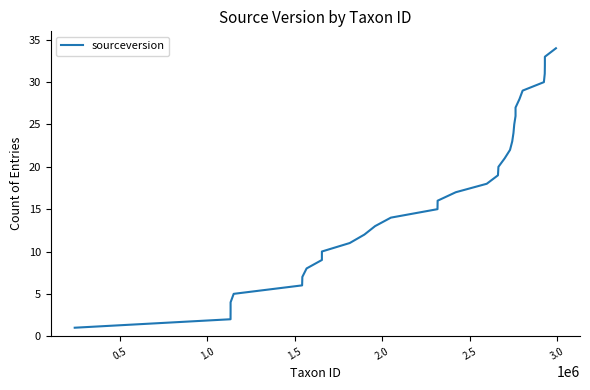

What is the greatest value displayed?

34